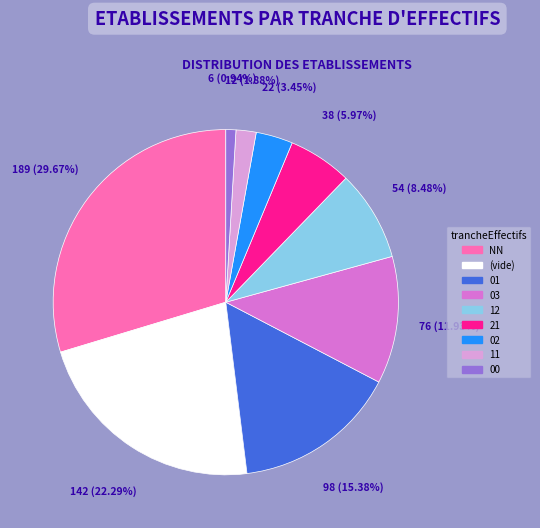

Does 21 account for over 50% of the chart?

No